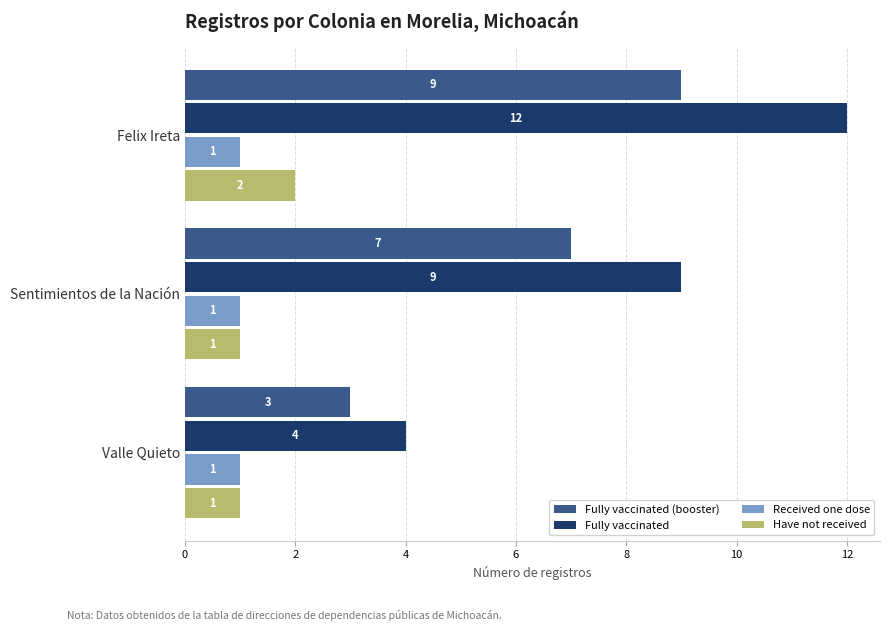

Which series has the largest total across all categories?

Fully vaccinated